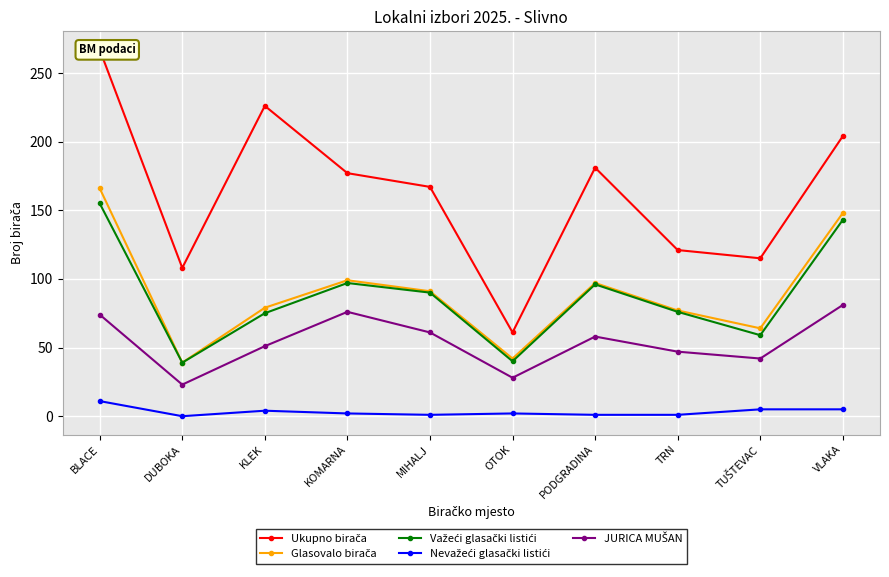

How many values in the Važeći glasački listići series exceed 90?

4